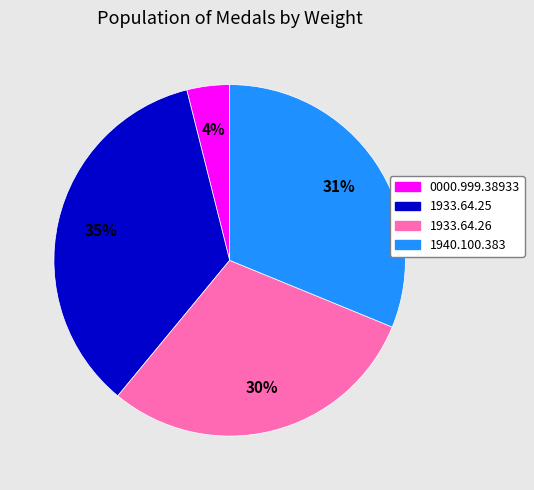

To the nearest percent, what is the combined percentage of 1940.100.383 and 1933.64.26?

61%